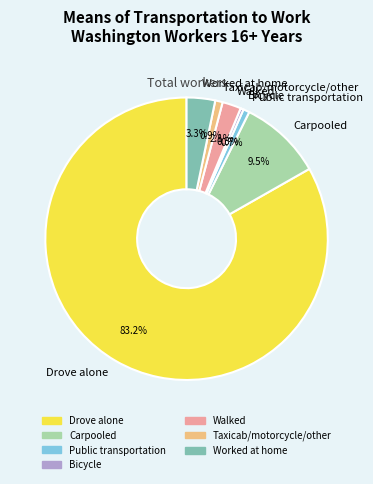

Does any single category account for the majority?

Yes